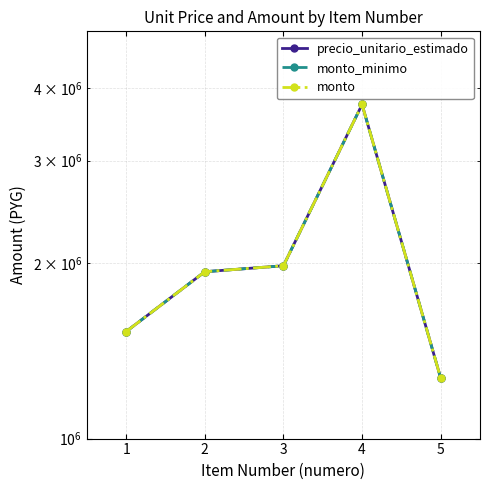

Does the chart display data point markers on the line(s)?

Yes